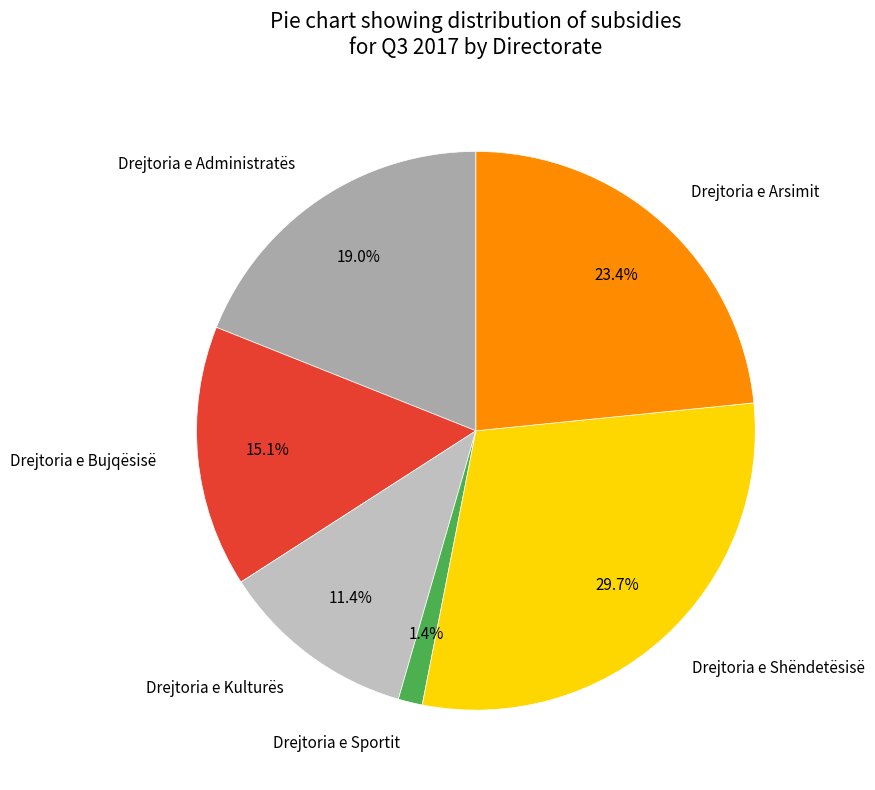

Which slice is the largest?

Drejtoria e Shëndetësisë